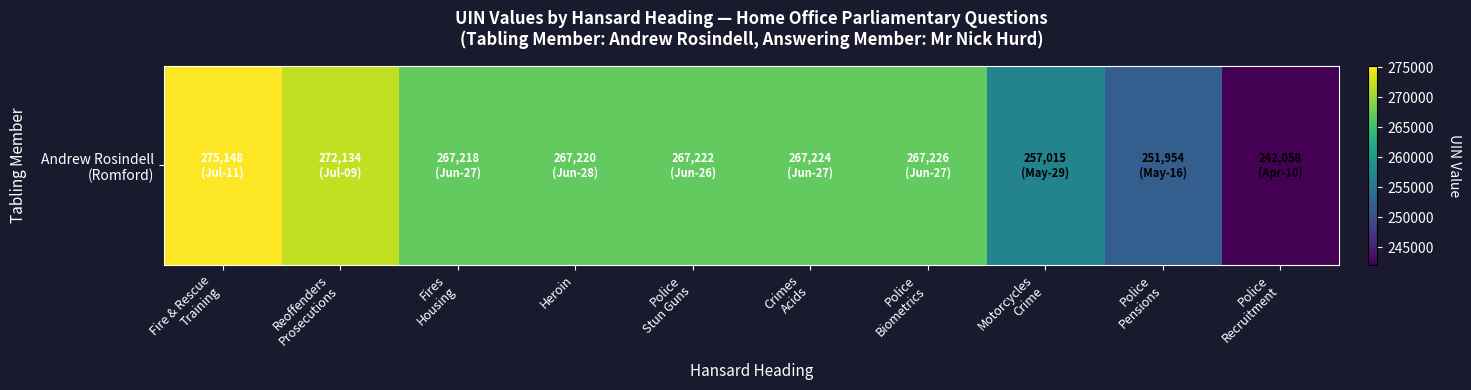

Reading left to right, what are all the values shown in this chart?

Fire & Rescue
Training=275148	Reoffenders
Prosecutions=272134	Fires
Housing=267218	Heroin=267220	Police
Stun Guns=267222	Crimes
Acids=267224	Police
Biometrics=267226	Motorcycles
Crime=257015	Police
Pensions=251954	Police
Recruitment=242058